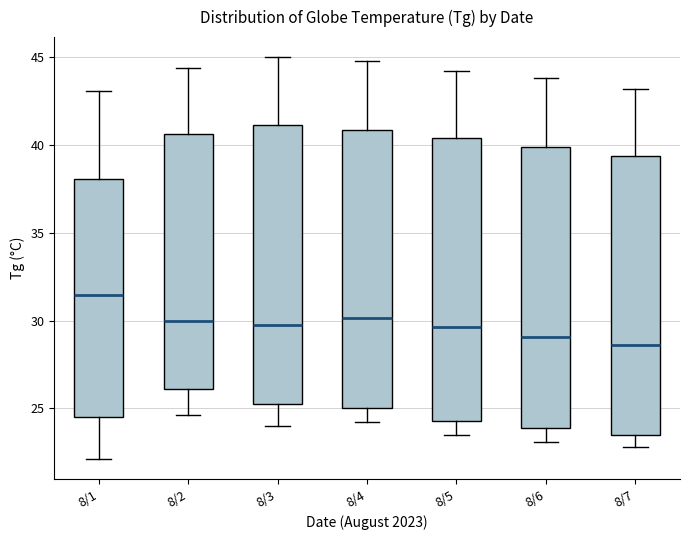

Reading left to right, transcribe this box plot: for each box, give where its median line is, the range the box spans, and where its two whiskers end, as read against the y-axis. The values are not printed on the chart, so give them approximately, as read against the axis.

8/1: median 31.5, box 24.5 to 38.0, whiskers 22.0 to 43.0
8/2: median 30.0, box 26.0 to 40.5, whiskers 24.5 to 44.5
8/3: median 30.0, box 25.0 to 41.0, whiskers 24.0 to 45.0
8/4: median 30.0, box 25.0 to 41.0, whiskers 24.0 to 45.0
8/5: median 29.5, box 24.5 to 40.5, whiskers 23.5 to 44.0
8/6: median 29.0, box 24.0 to 40.0, whiskers 23.0 to 44.0
8/7: median 28.5, box 23.5 to 39.5, whiskers 23.0 to 43.0